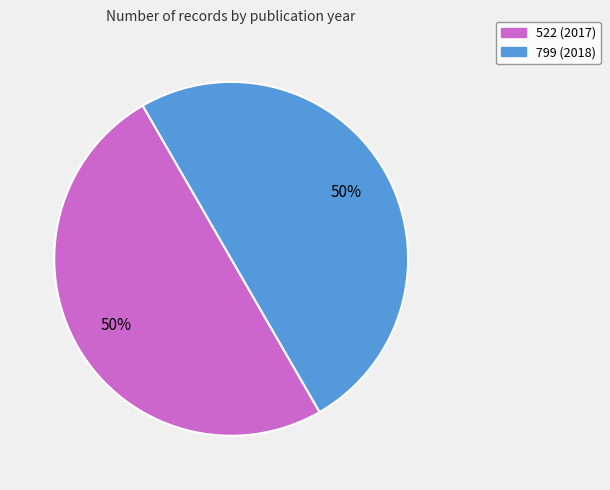

Count the number of slices in the pie.

2